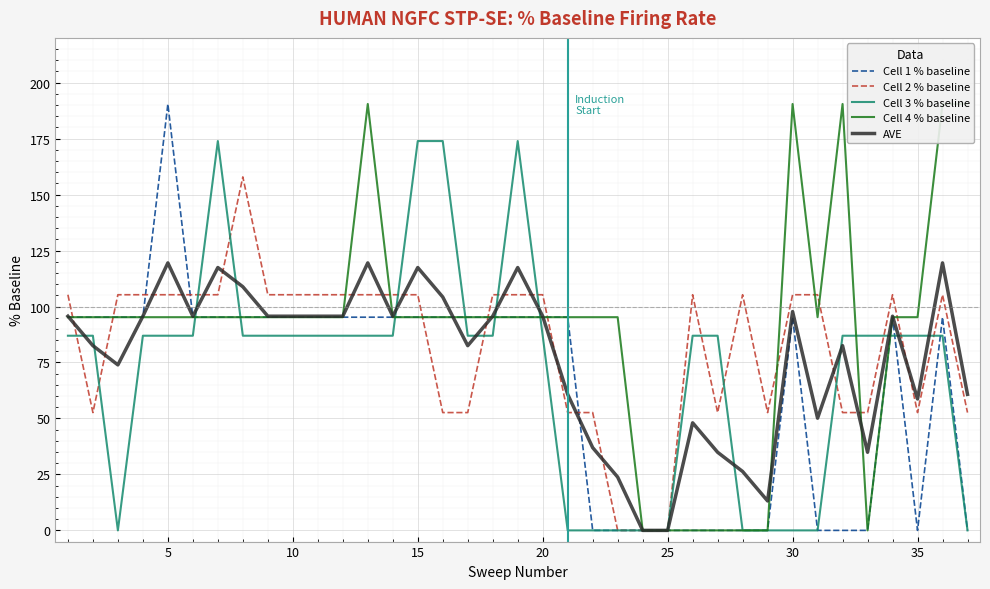

Which series has the largest total across all categories?

Cell 4 % baseline